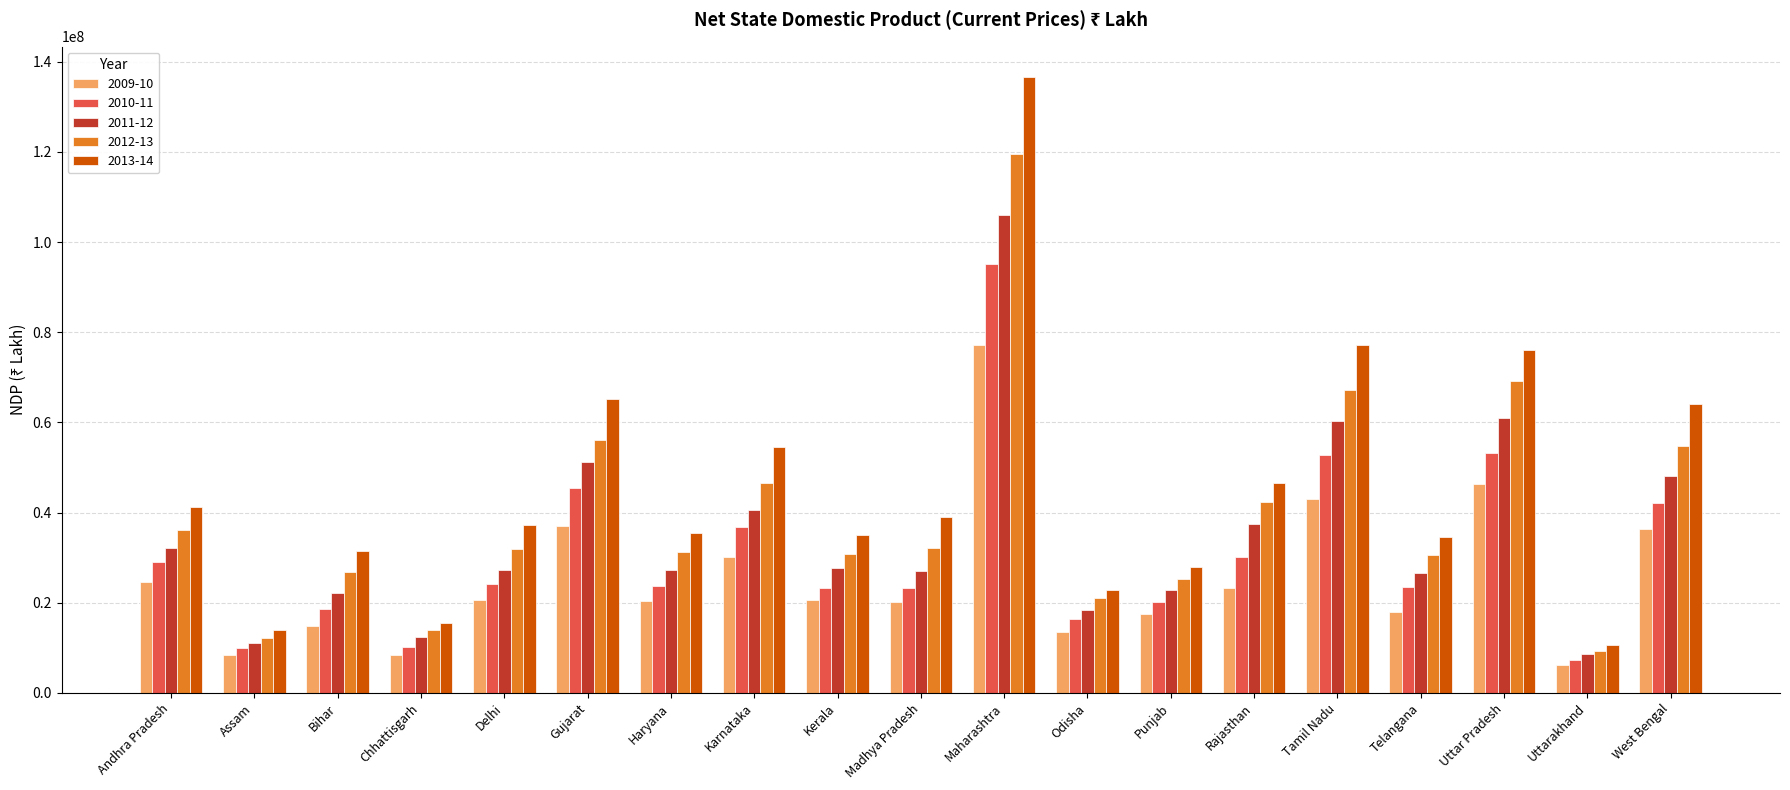

Between Delhi and Gujarat, which series saw the biggest shift?

2013-14